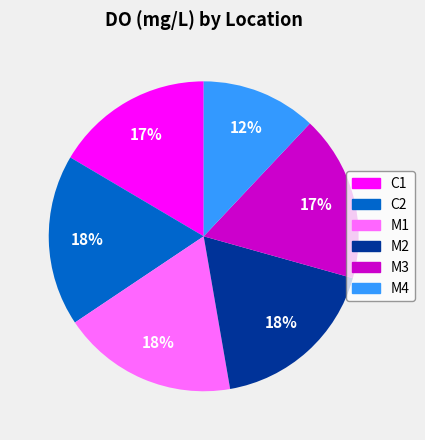

To the nearest percent, what is the average slice percentage?

17%